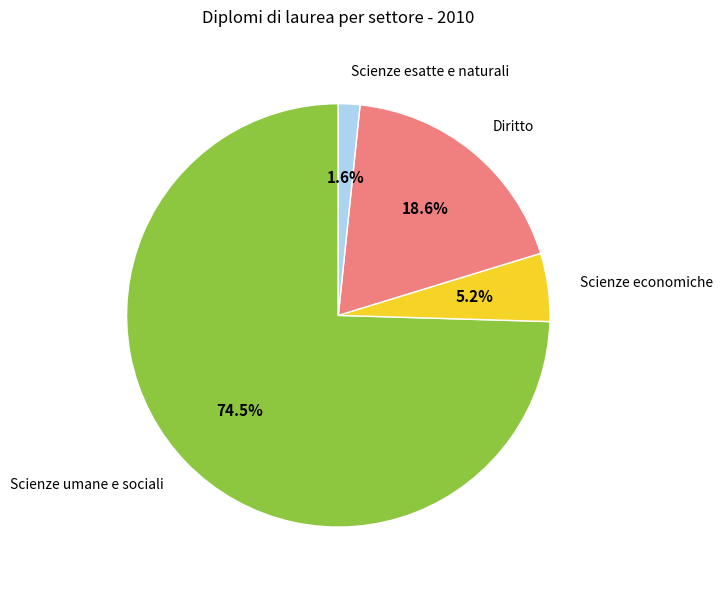

Which has a higher value, Diritto or Scienze esatte e naturali?

Diritto